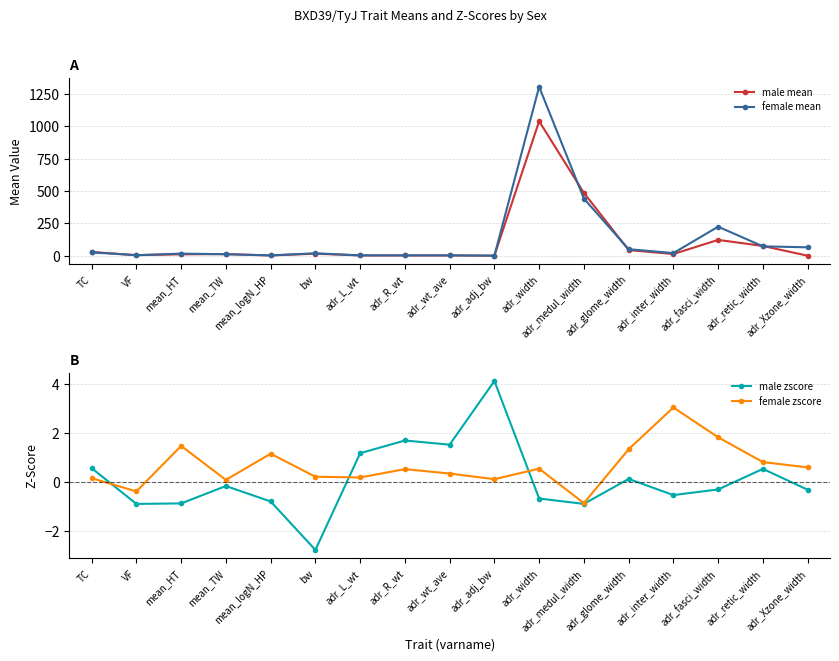

Which category has the lowest value across all series?

bw